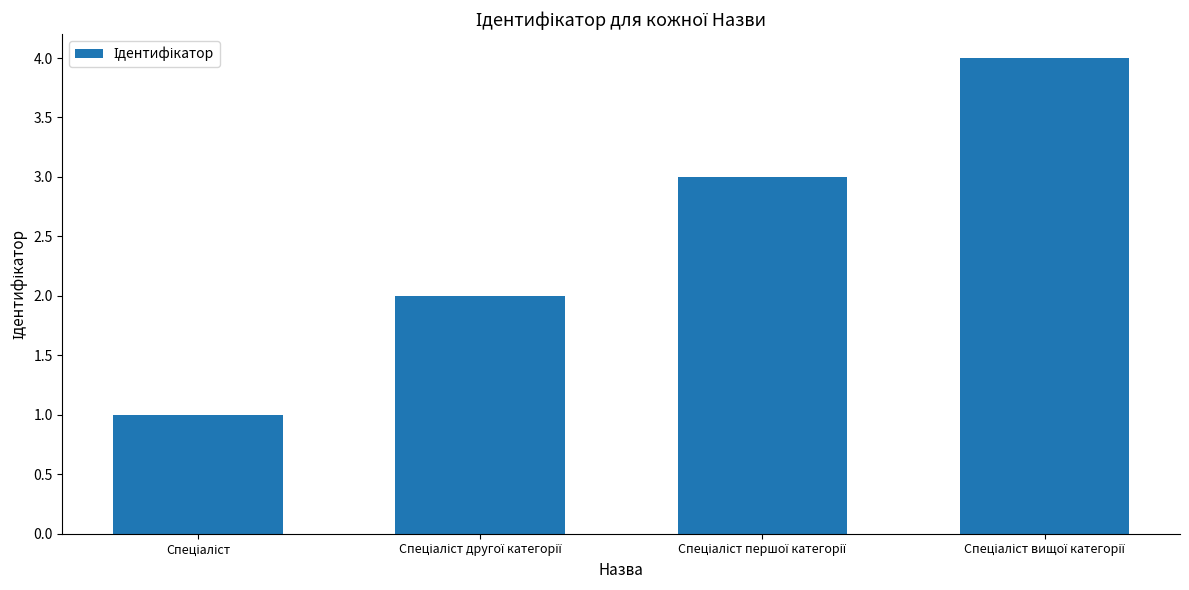

What is the maximum value shown in the chart?

4